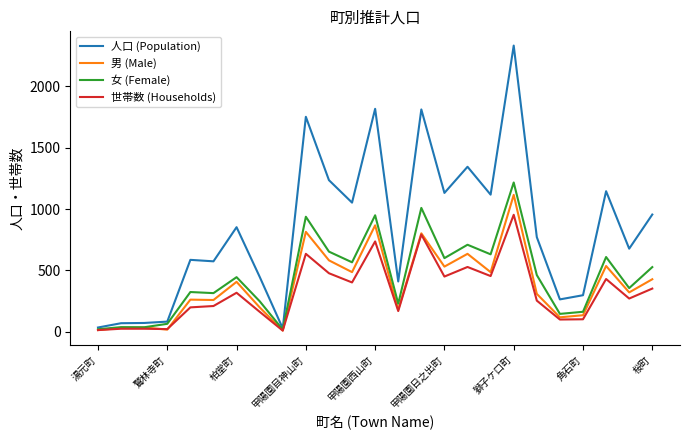

Which series has the largest total across all categories?

人口 (Population)